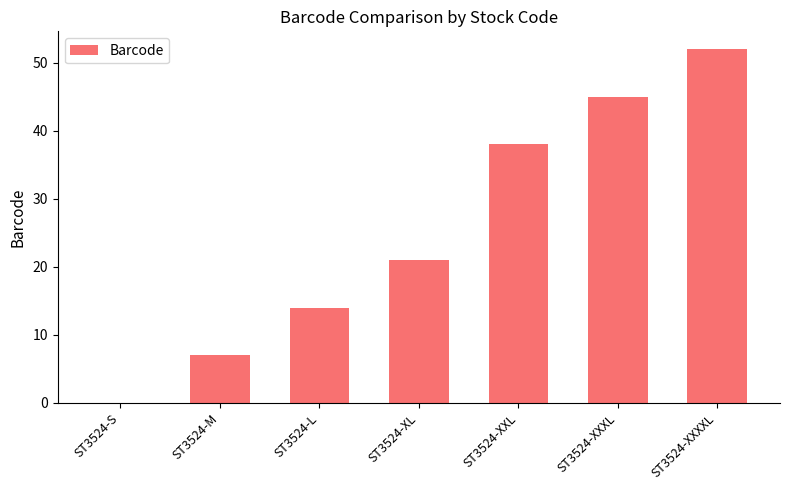

How many series are shown in this chart?

1